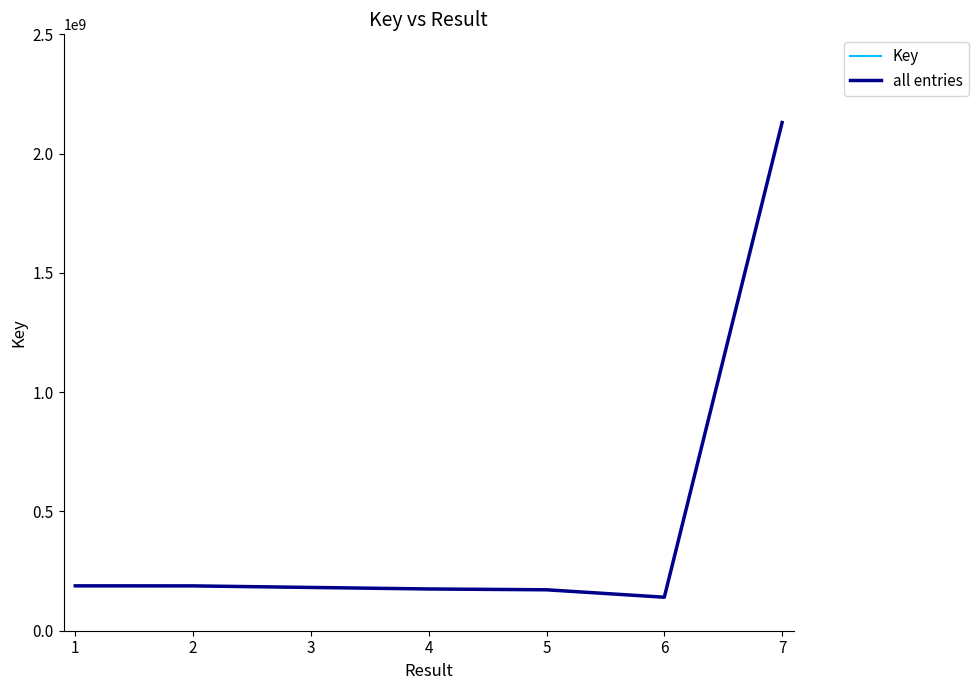

Reading right to left, list all the values displayed in this chart.

Key: 2130393515	140431269	171594909	175030949	181415371	187940138	188065673
all entries: 2130393515	140431269	171594909	175030949	181415371	187940138	188065673